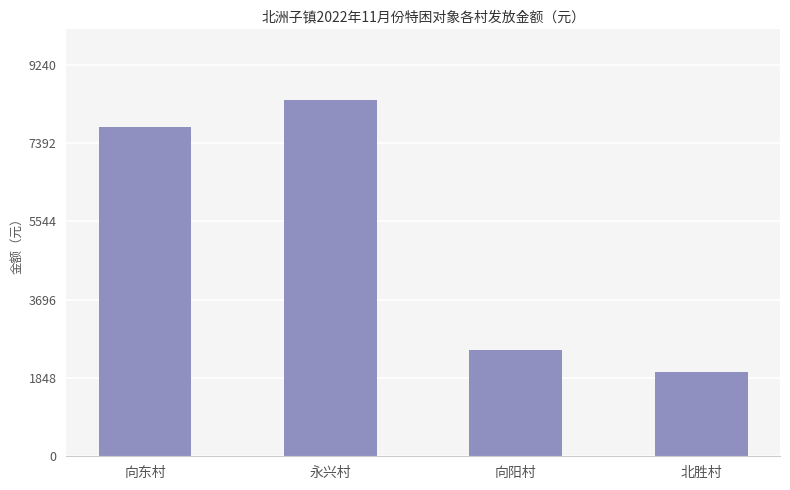

Reading right to left, what are all the values shown in this chart?

2000	2500	8400	7780